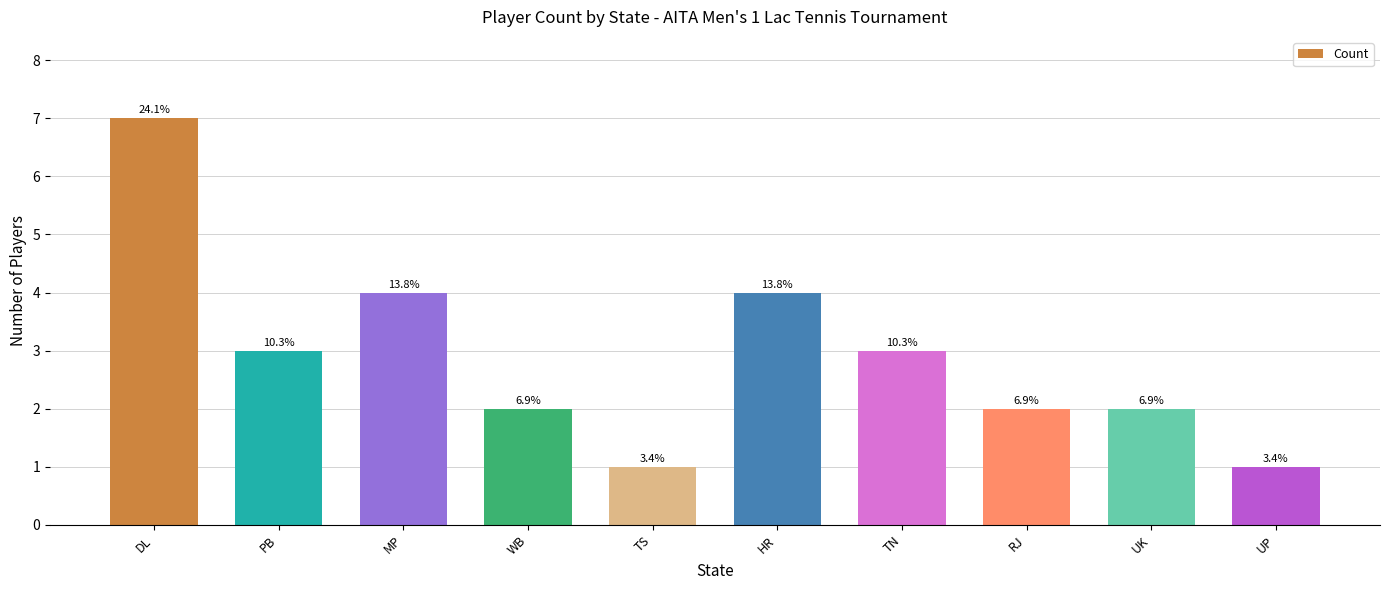

Is it true that the value at RJ is 2?

True